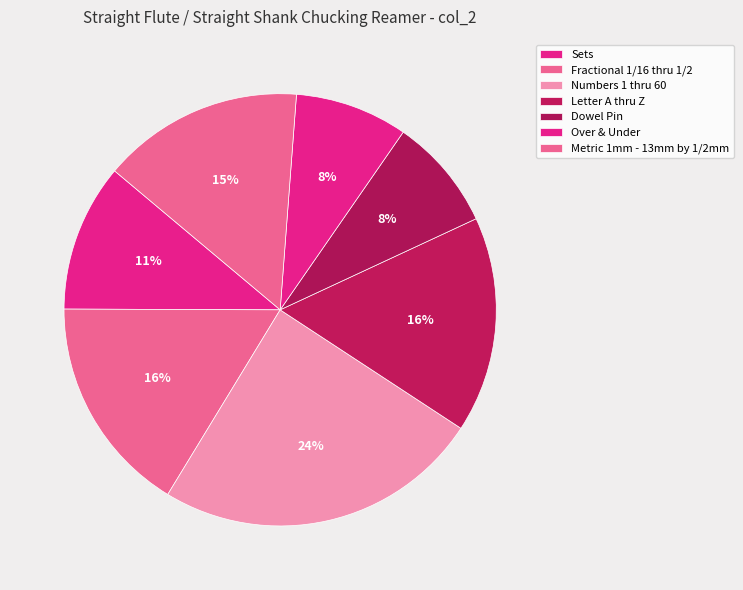

What is the smallest slice in the pie chart?

Dowel Pin